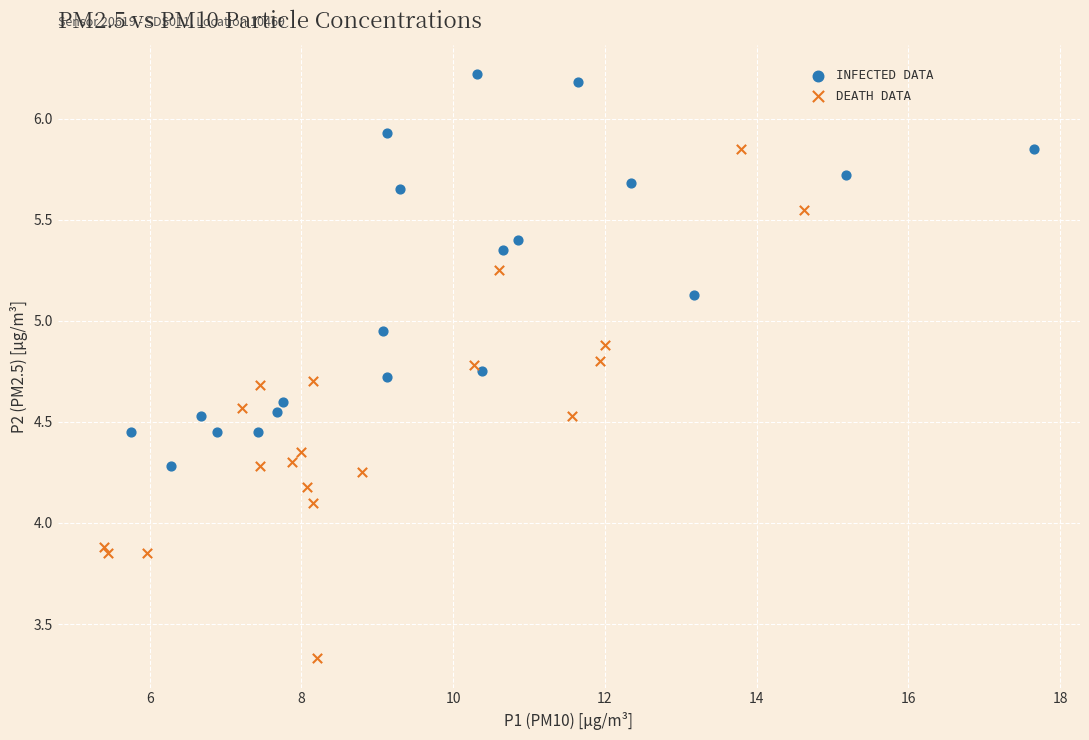

What are all the series names shown in the legend?

INFECTED DATA, DEATH DATA